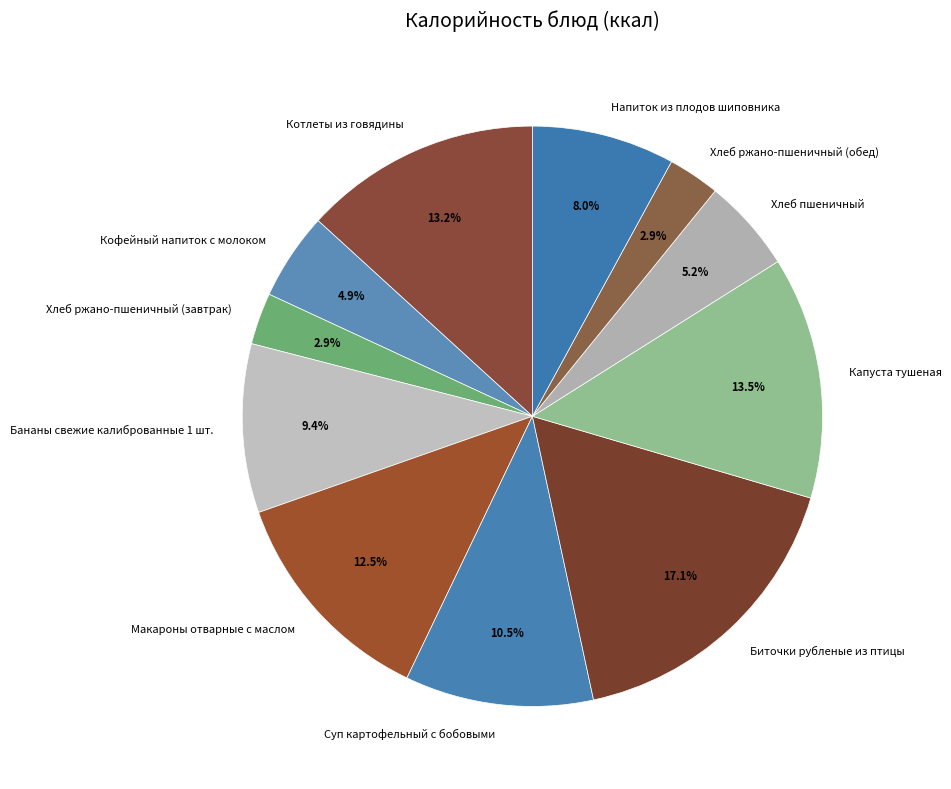

How much of the chart is everything except Котлеты из говядины?

86.8%